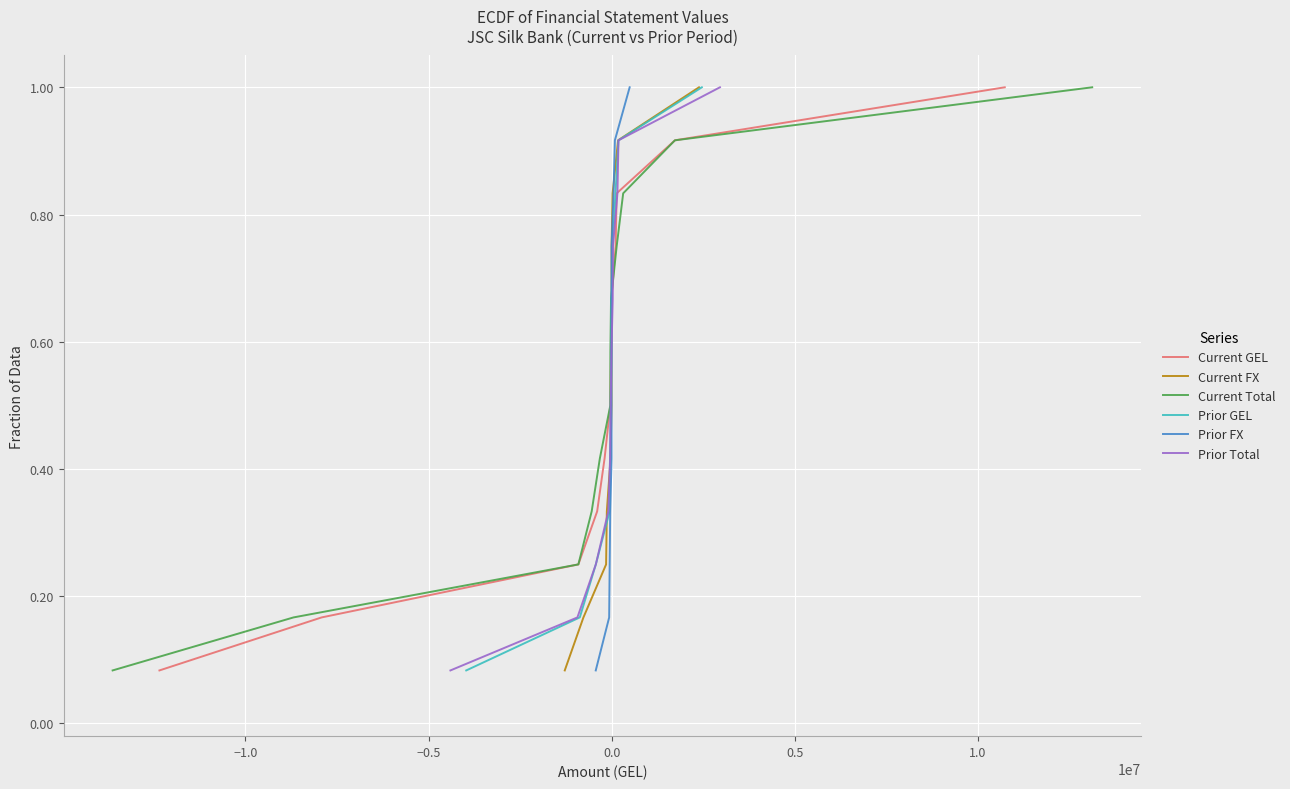

What is the approximate value of Prior GEL at 0.5?

0.4